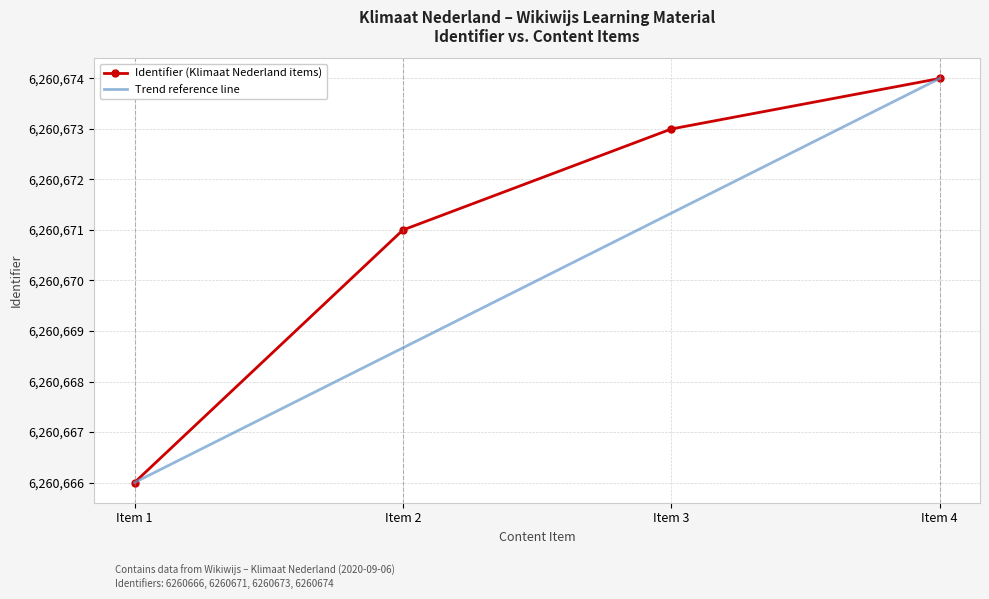

What is the total value across all series at Item 2?

12521339.7